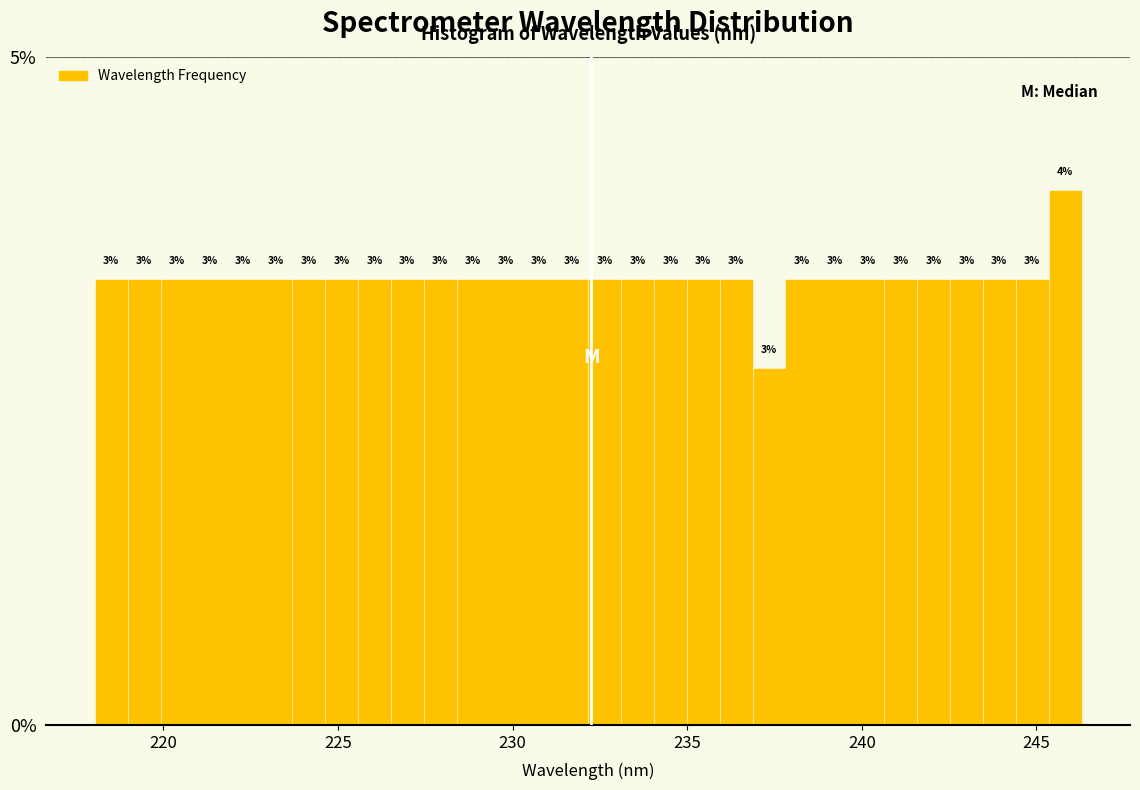

Around what value on the x-axis is the tallest bar? Give the approximate position of its centre, as read against the axis.

246.0